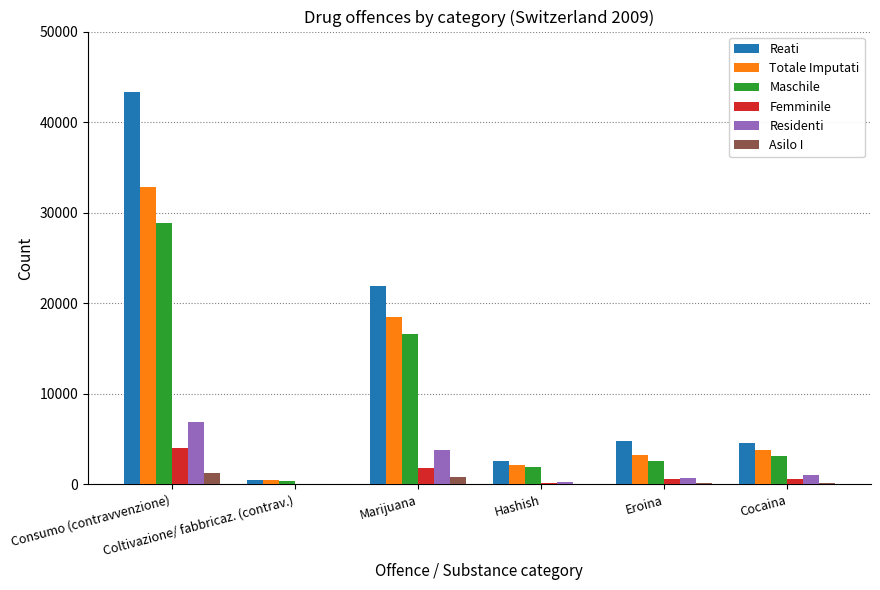

What is the maximum value shown in the chart?

43272